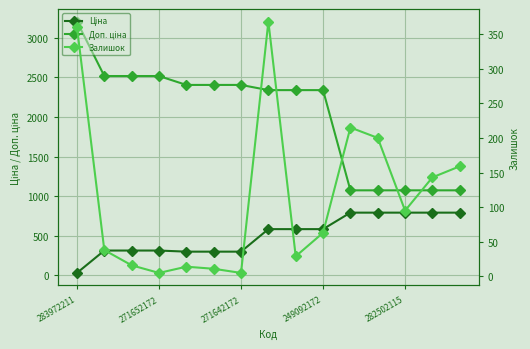

At which category is the sum across all series the highest?

283972211